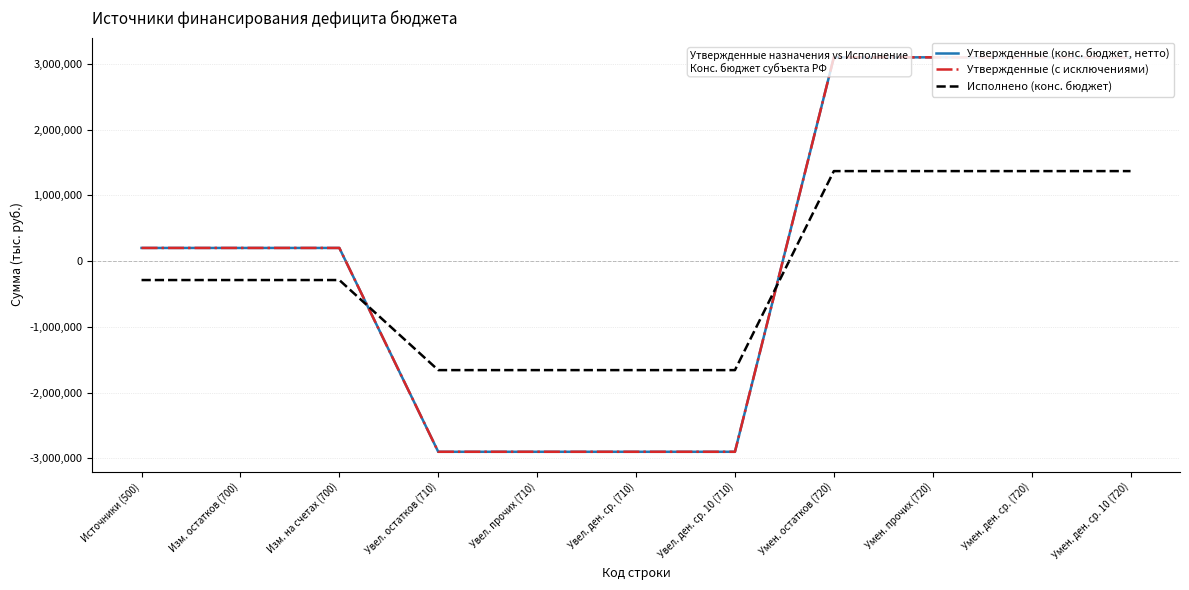

What is the label of the 1st point from the right?

Умен. ден. ср. 10 (720)